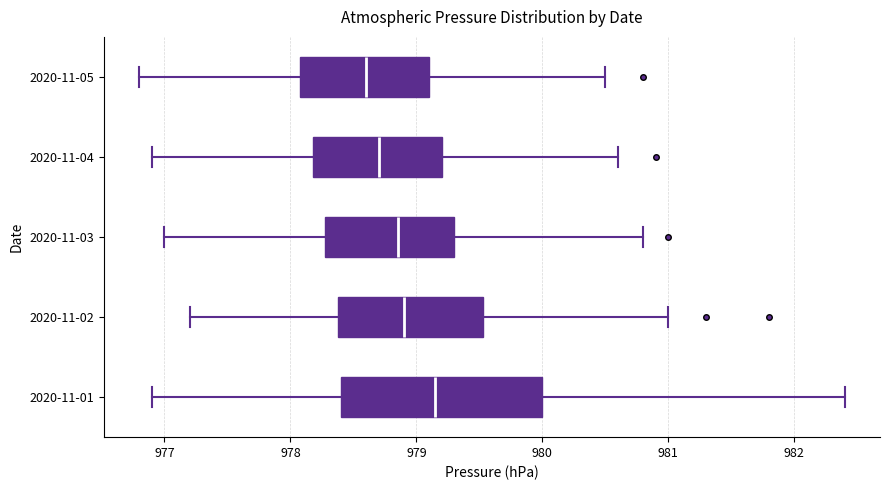

Reading bottom to top, read every box against the x-axis: the position of its median line, the range the box covers, and the ends of its whiskers. The values are not printed on the chart, so give them approximately, as read against the axis.

2020-11-01: median 979.2, box 978.4 to 980.0, whiskers 976.9 to 982.4
2020-11-02: median 978.9, box 978.4 to 979.5, whiskers 977.2 to 981.0
2020-11-03: median 978.9, box 978.3 to 979.3, whiskers 977.0 to 980.8
2020-11-04: median 978.7, box 978.2 to 979.2, whiskers 976.9 to 980.6
2020-11-05: median 978.6, box 978.1 to 979.1, whiskers 976.8 to 980.5